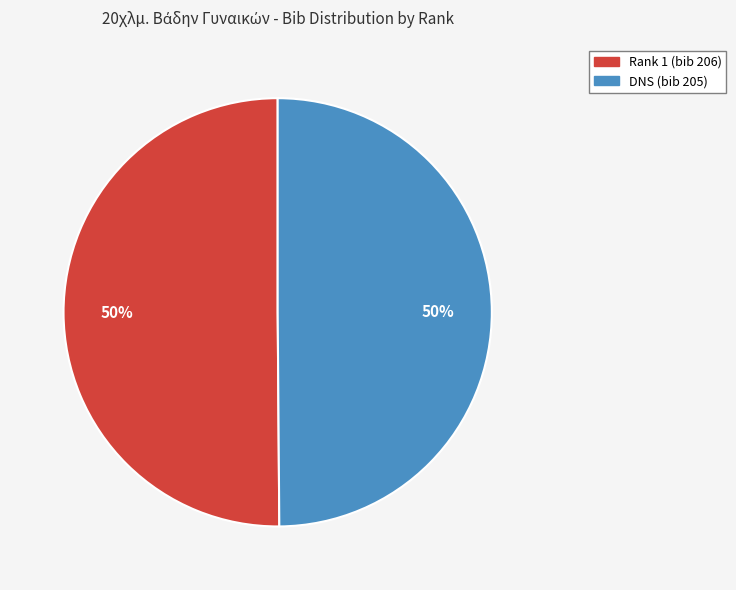

Is the sum of Rank 1 (bib 206) and DNS (bib 205) greater than half?

Yes